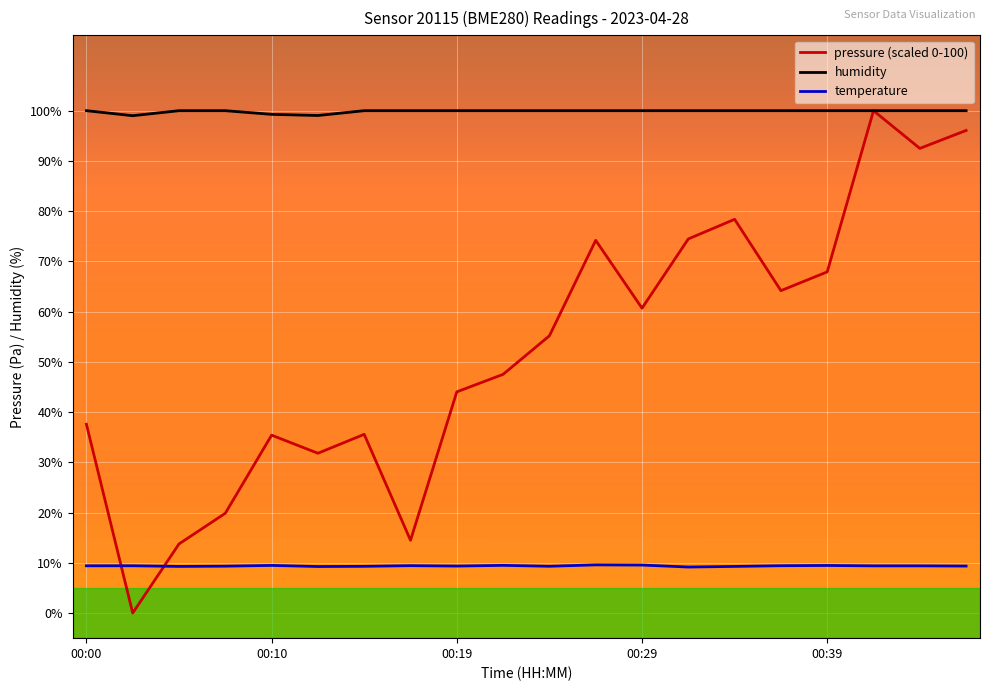

True or false: humidity and temperature intersect in this chart.

False